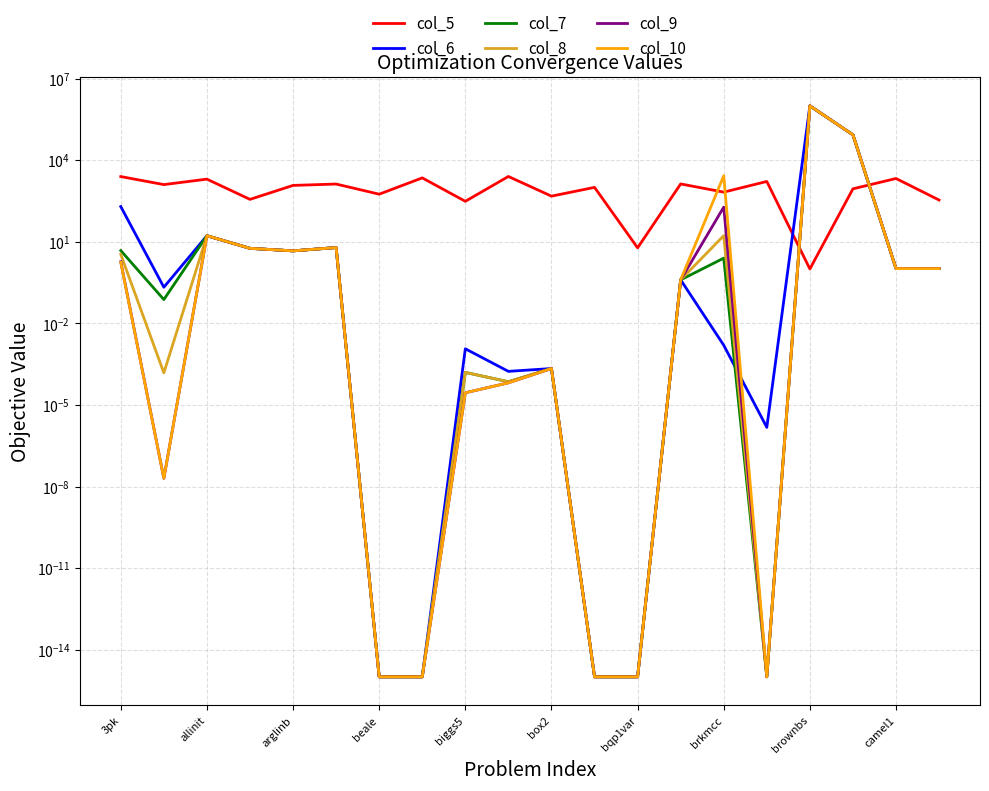

Where does the col_9 series first go above 1?

3pk